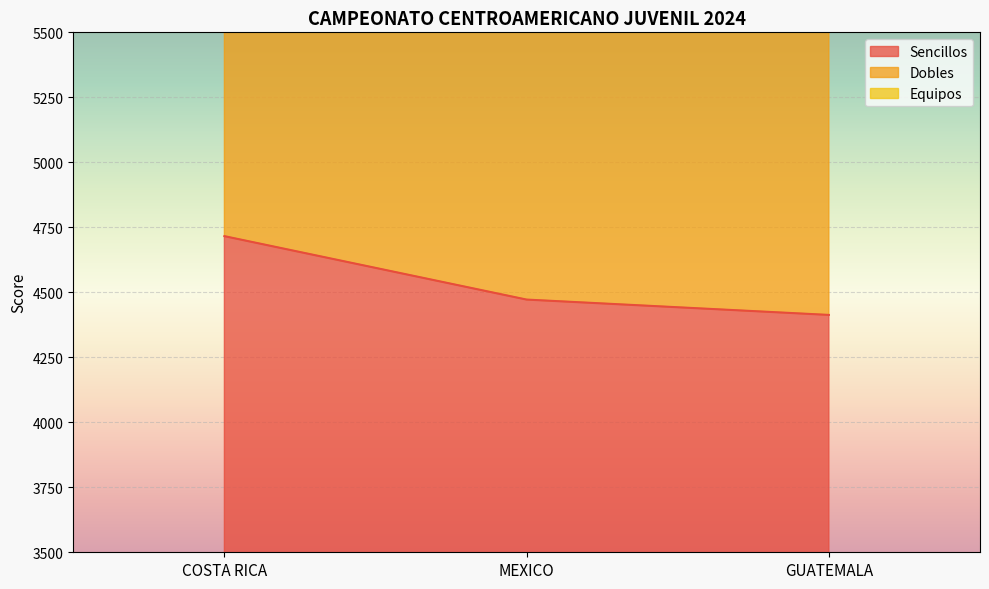

Which series has the largest total across all categories?

Equipos